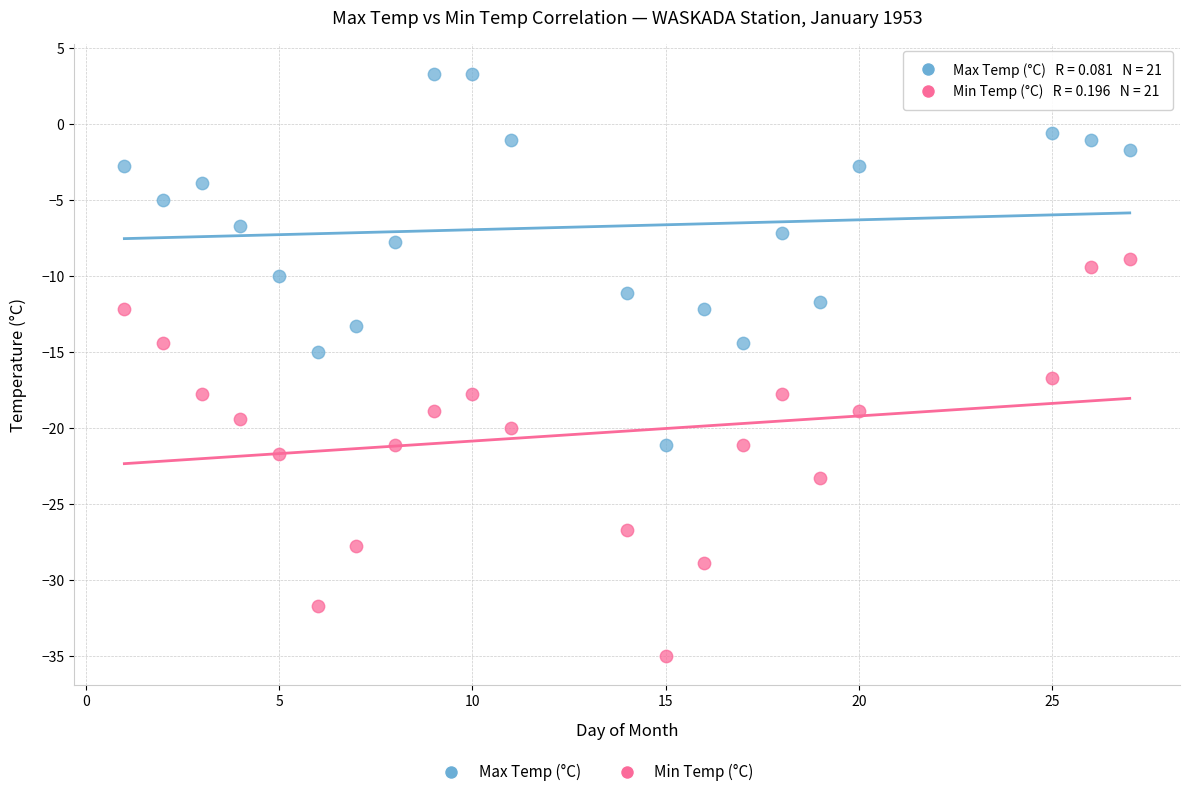

Across all data points, what is the range of Y values (max minus min)?

38.3